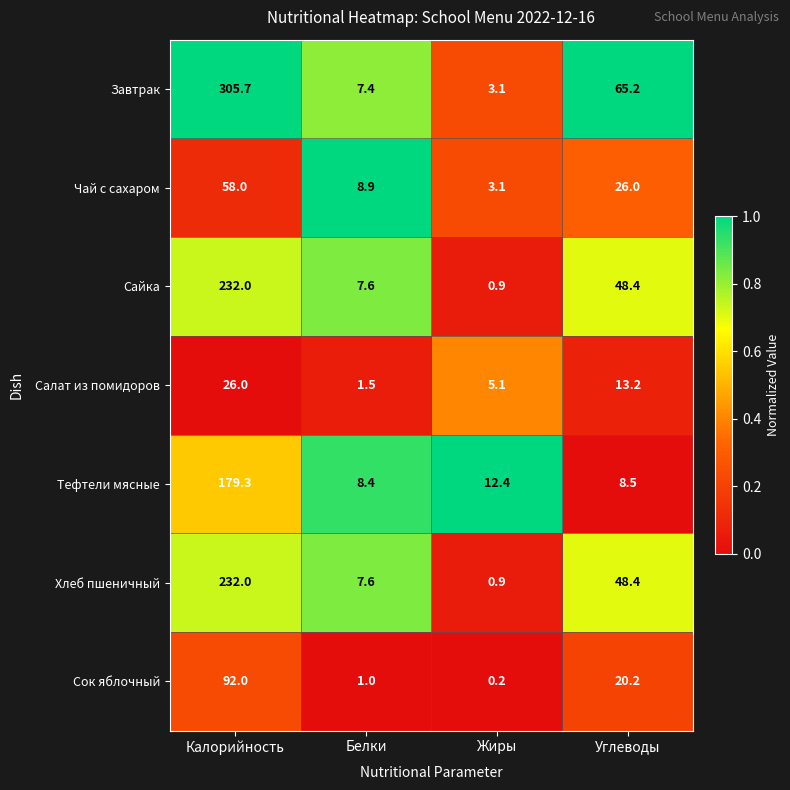

At how many categories does at least one series exceed 0?

4